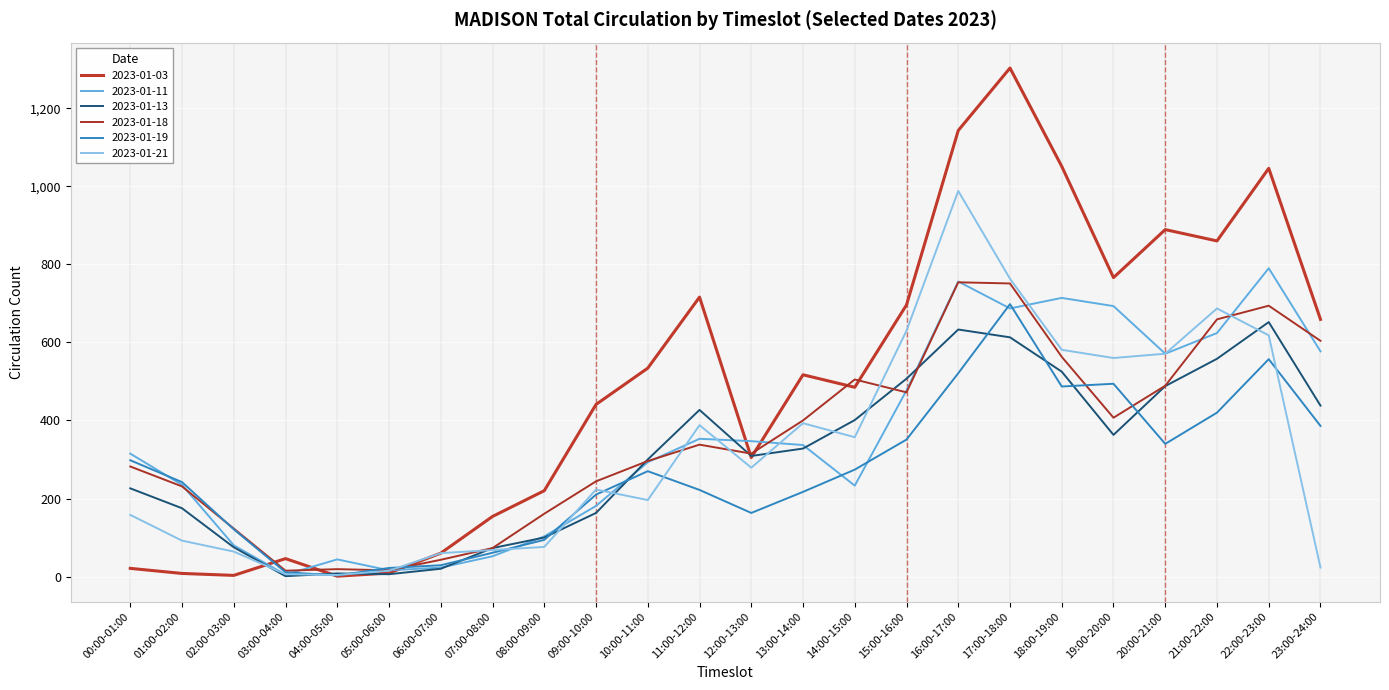

True or false: 2023-01-19 has more than 0 points higher than both neighbors.

True